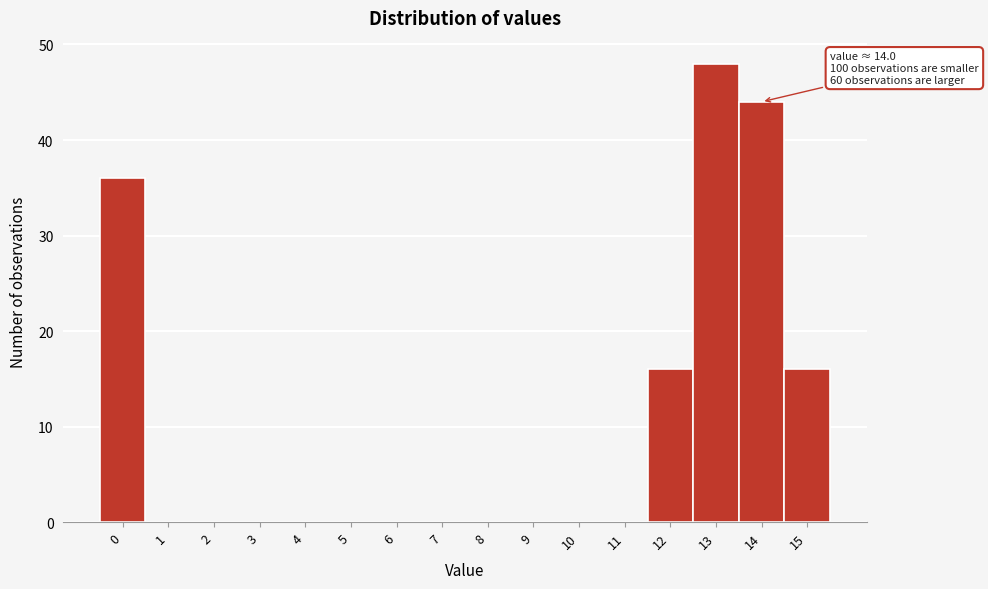

Reading left to right, list all the values displayed in this chart.

0=36	1=0	2=0	3=0	4=0	5=0	6=0	7=0	8=0	9=0	10=0	11=0	12=16	13=48	14=44	15=16